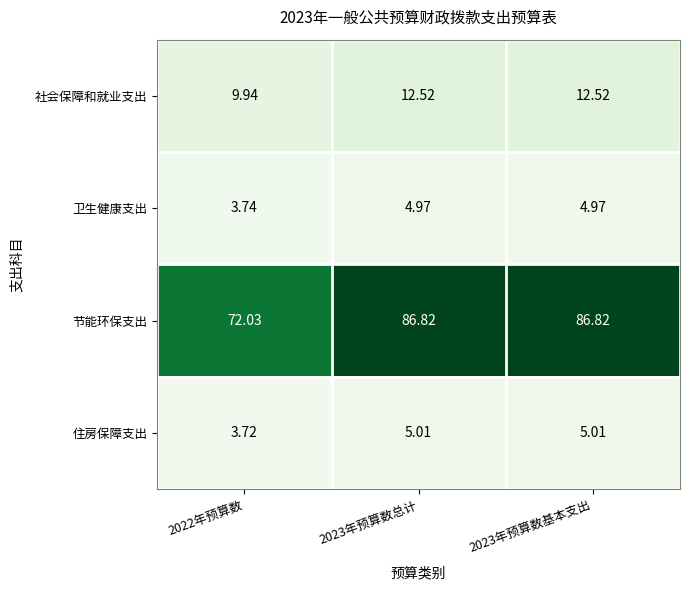

Which series has the largest total across all categories?

节能环保支出